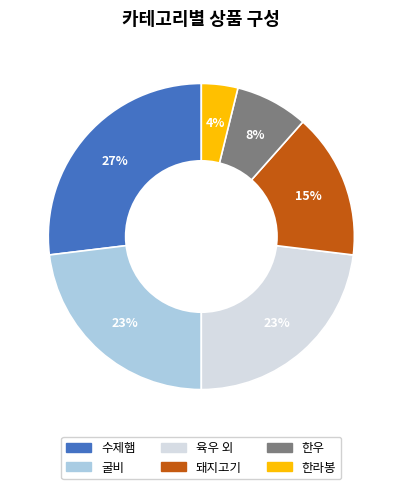

Which category has the biggest portion of the pie?

수제햄